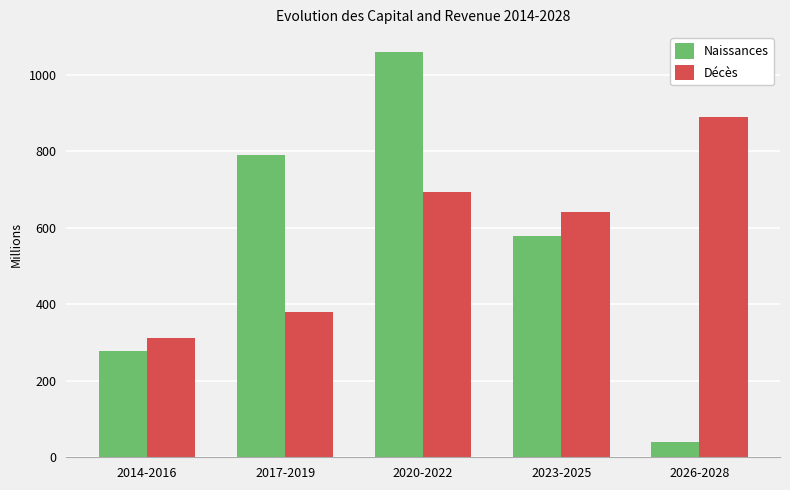

The value of Naissances at 2020-2022 is 1640.5. True or false?

False